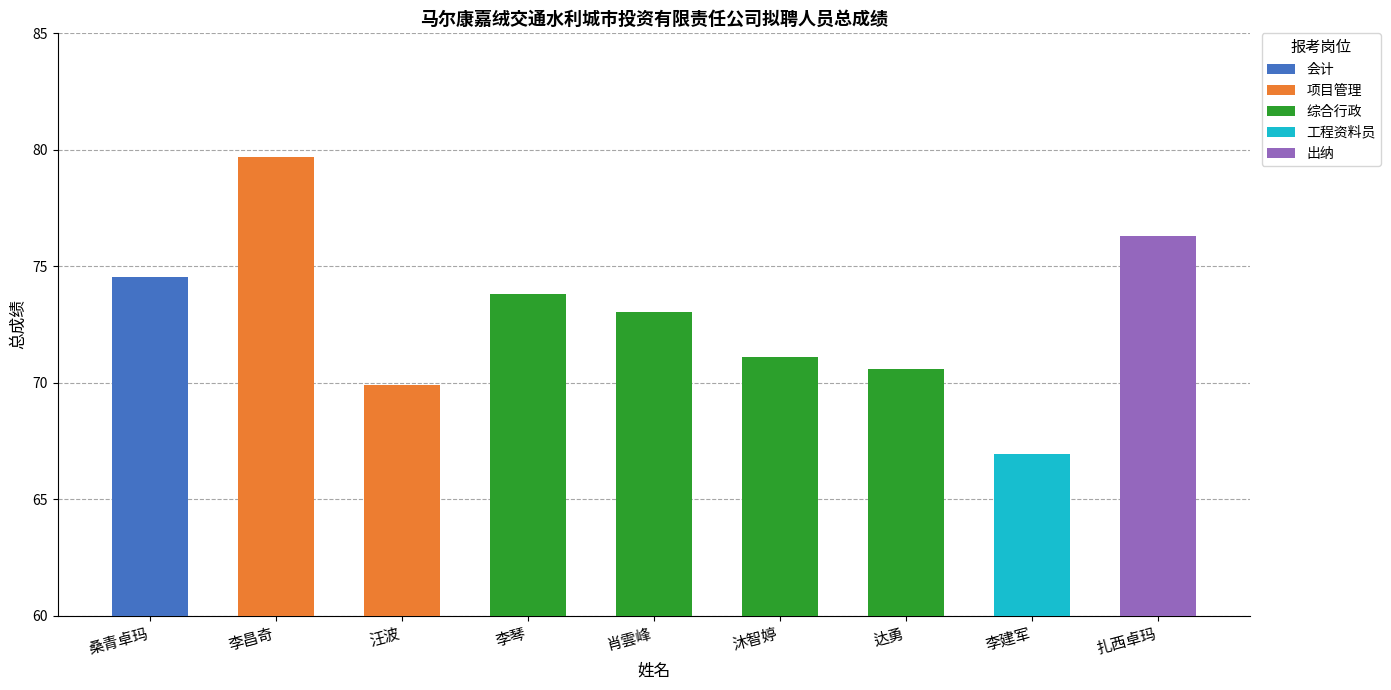

Which category has the highest value across all series?

李昌奇